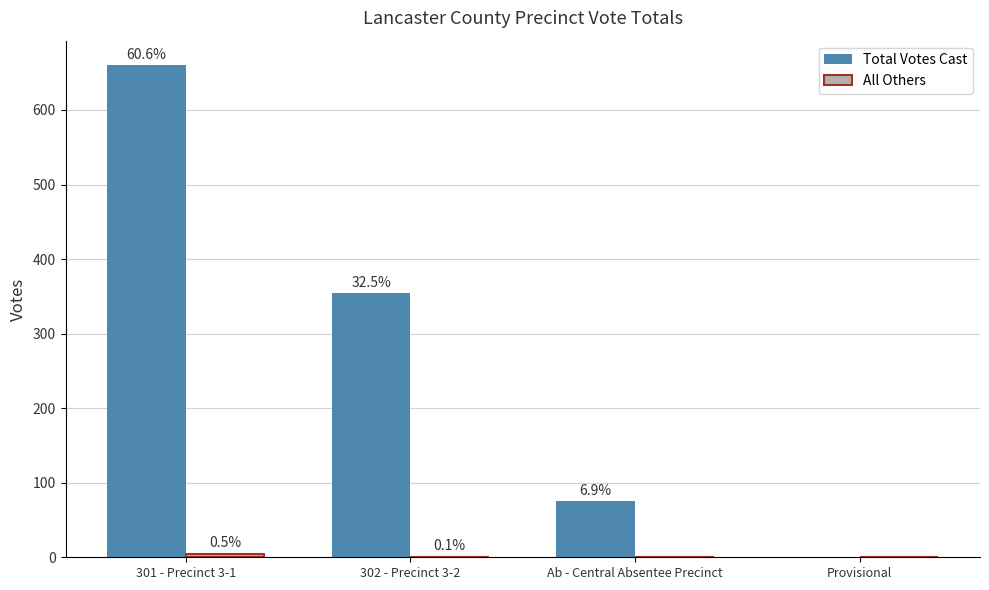

How many groups of bars are there?

4